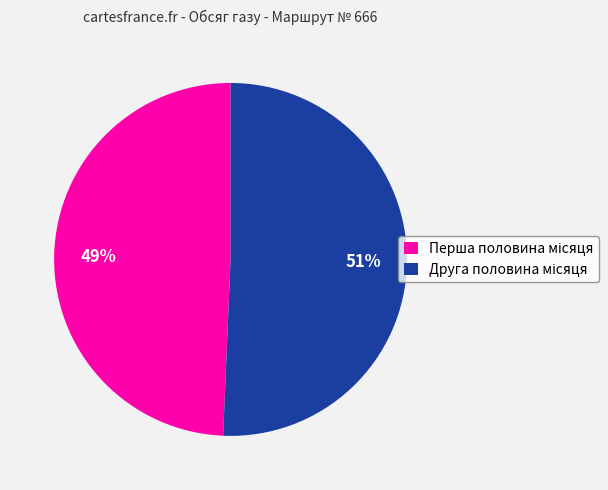

Is there a majority slice in this chart?

Yes